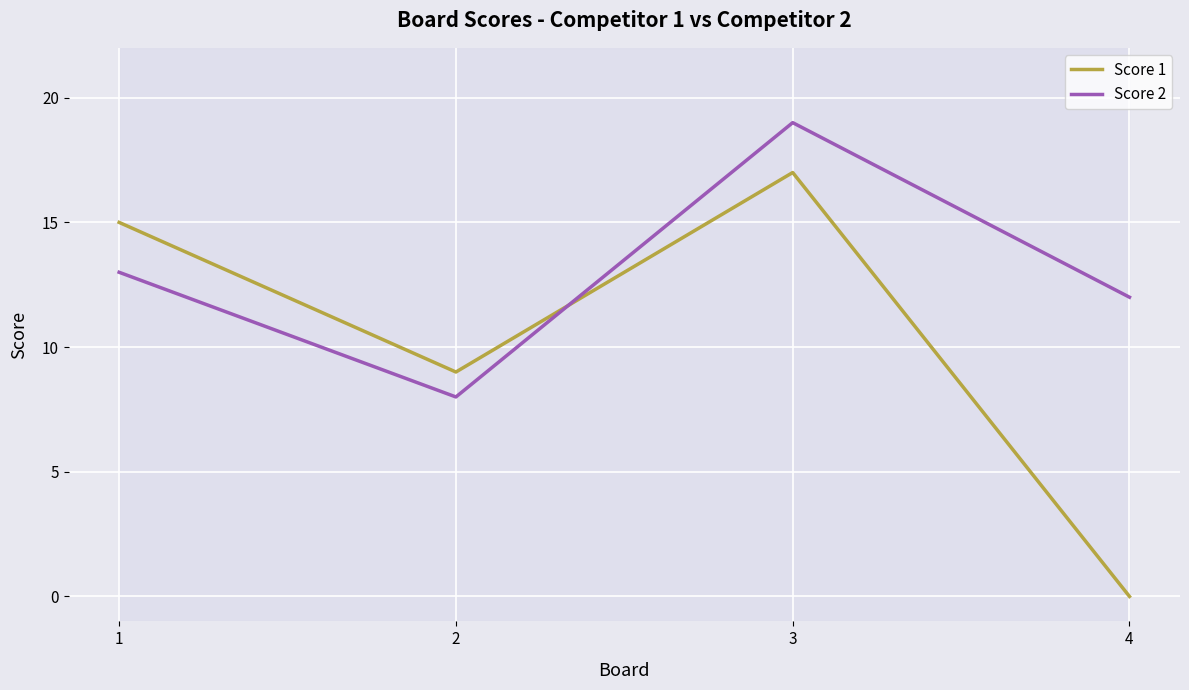

At which category does the chart reach its minimum across all series?

4